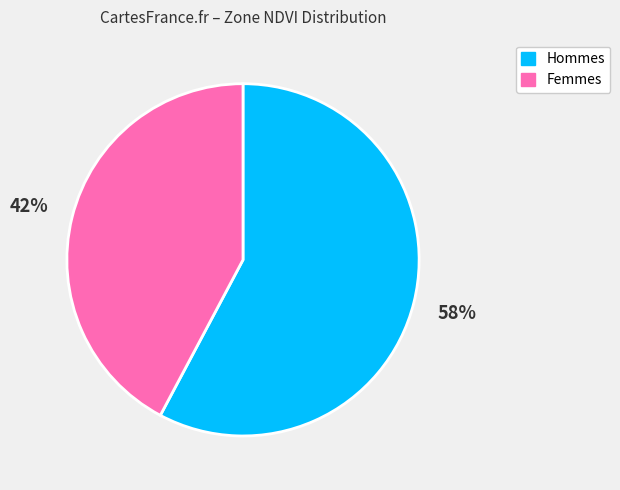

Is there a majority slice in this chart?

Yes